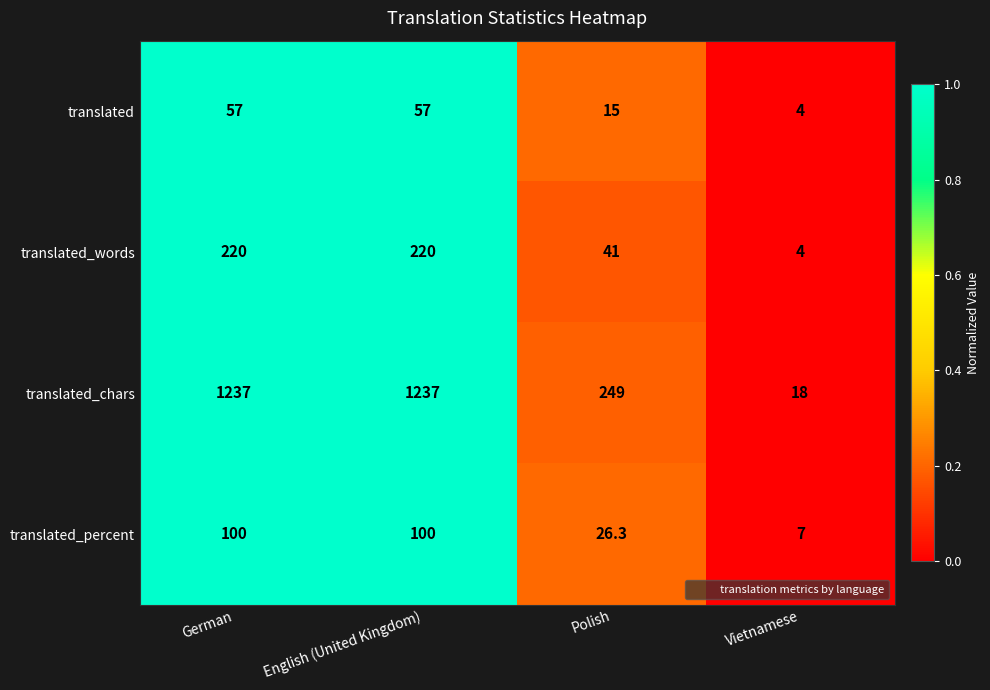

True or false: translated_chars has a value of 249.0 at Polish.

True